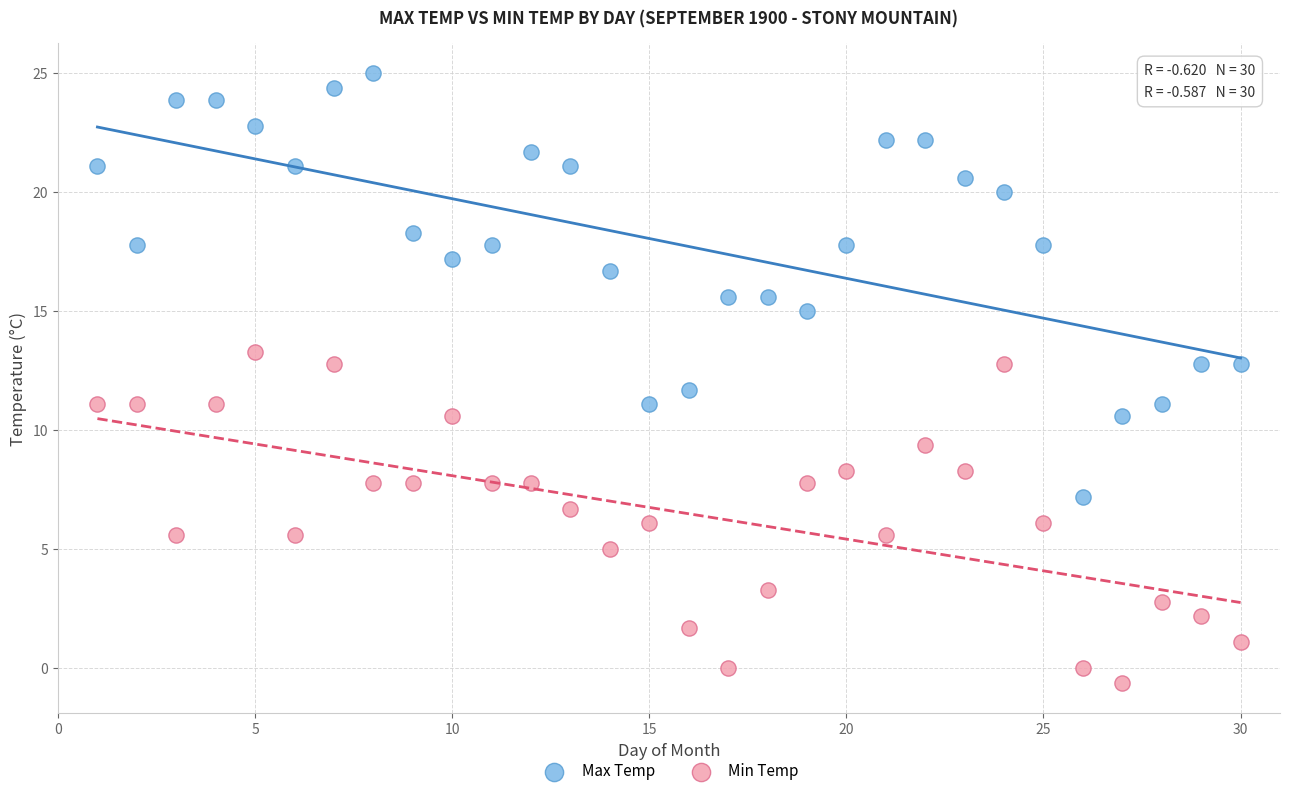

What are all the series names shown in the legend?

Max Temp, Min Temp